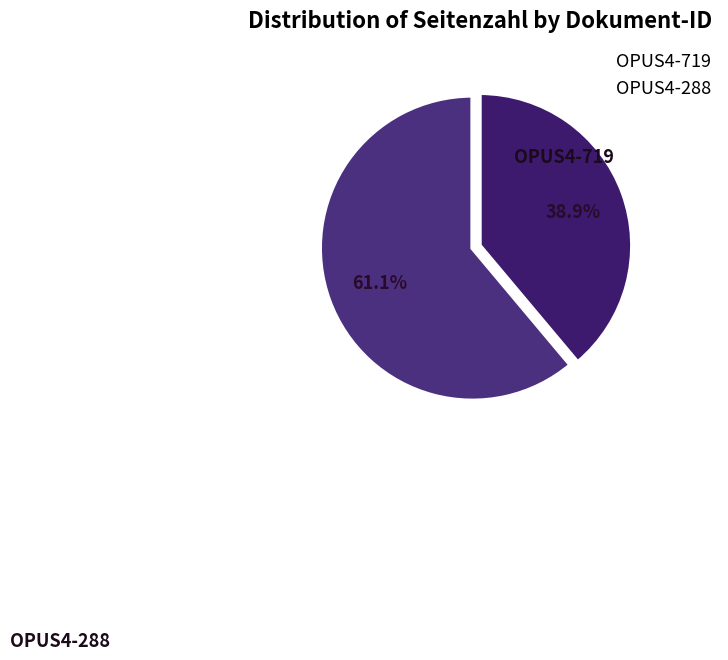

To the nearest percent, what is the difference between the largest and smallest slice percentages?

22%